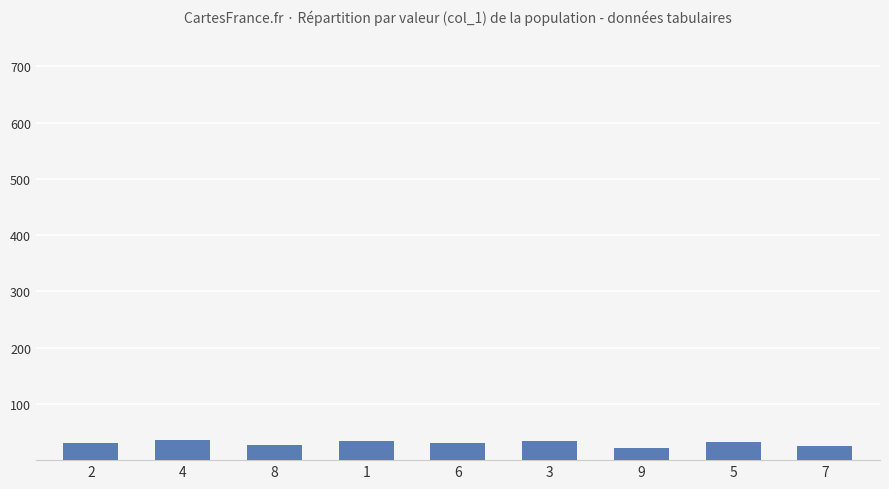

What is the sum of all values?

270